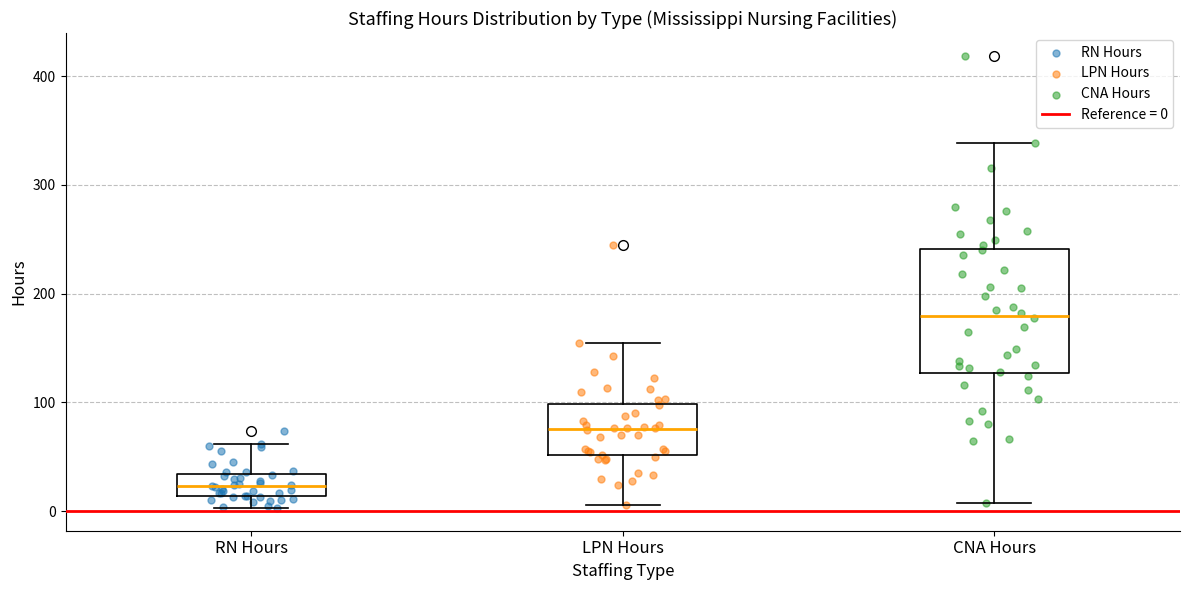

Comparing the boxes themselves (not the whiskers), which one is the tallest?

CNA Hours